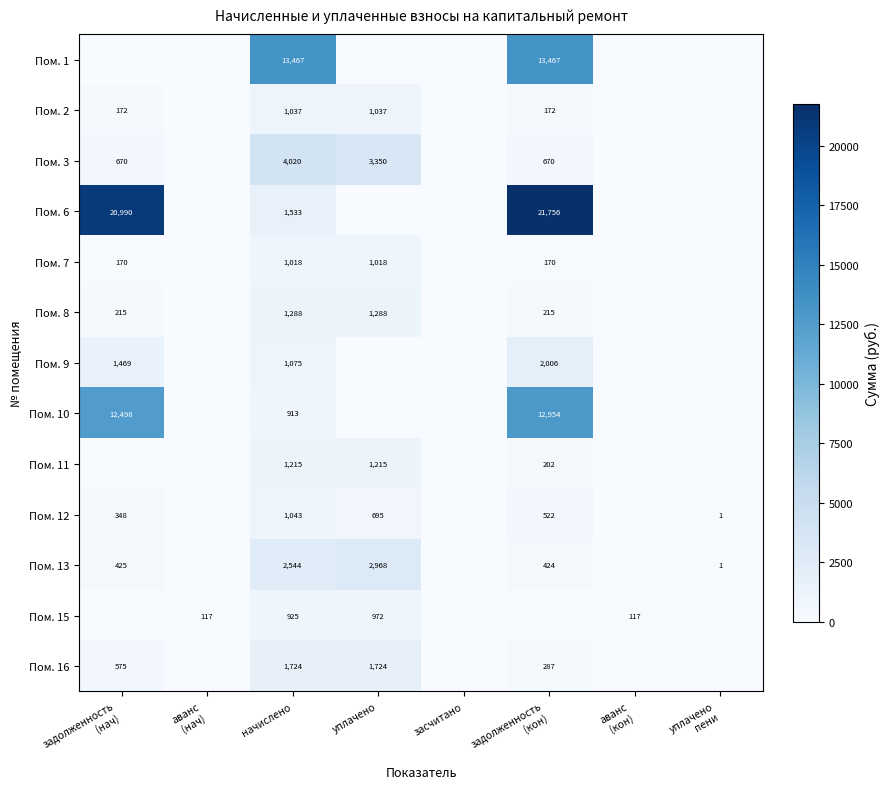

At which label is Пом. 10 closest to 6477?

начислено